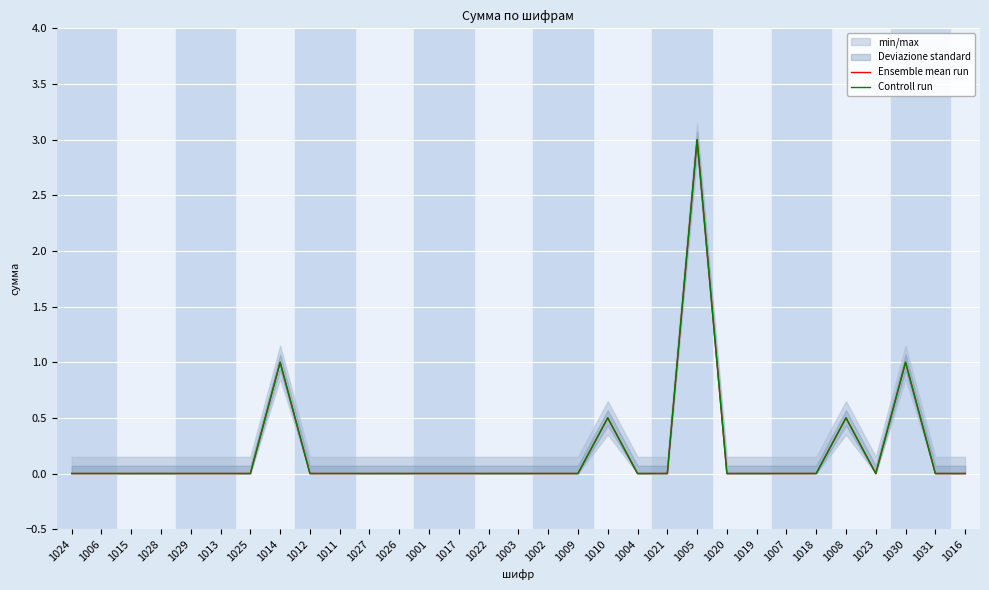

Between 1014 and 1022, which is larger?

1014